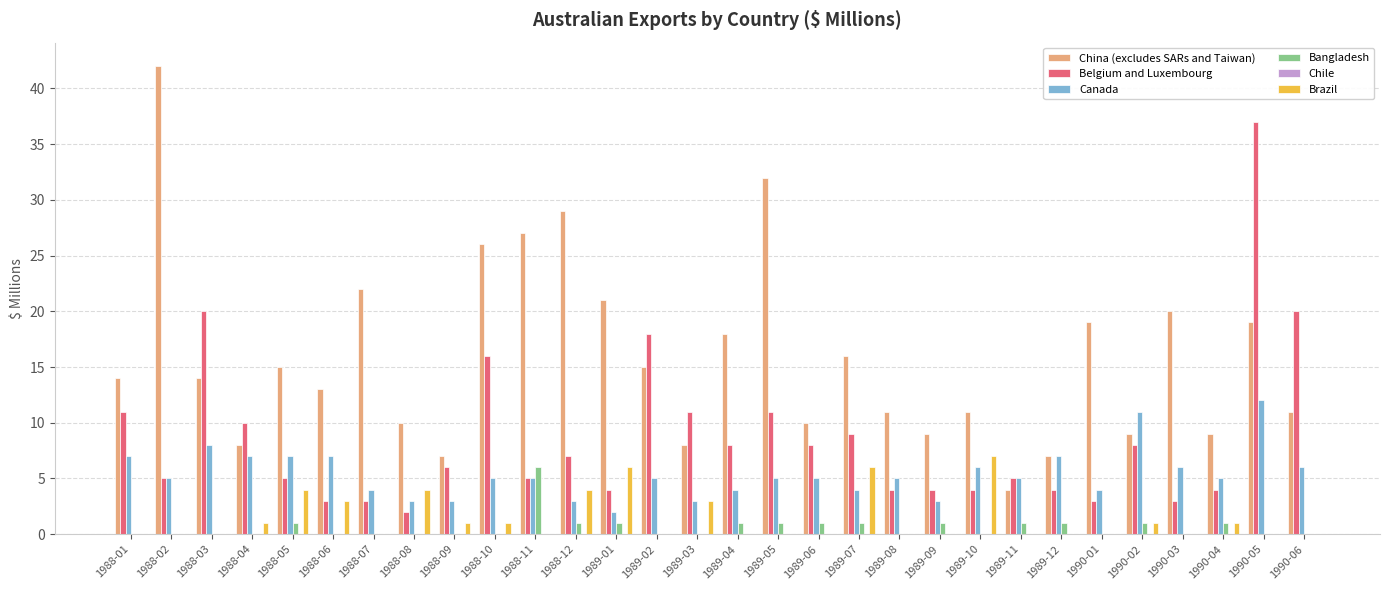

The value of Canada at 1989-11 is 9. True or false?

False